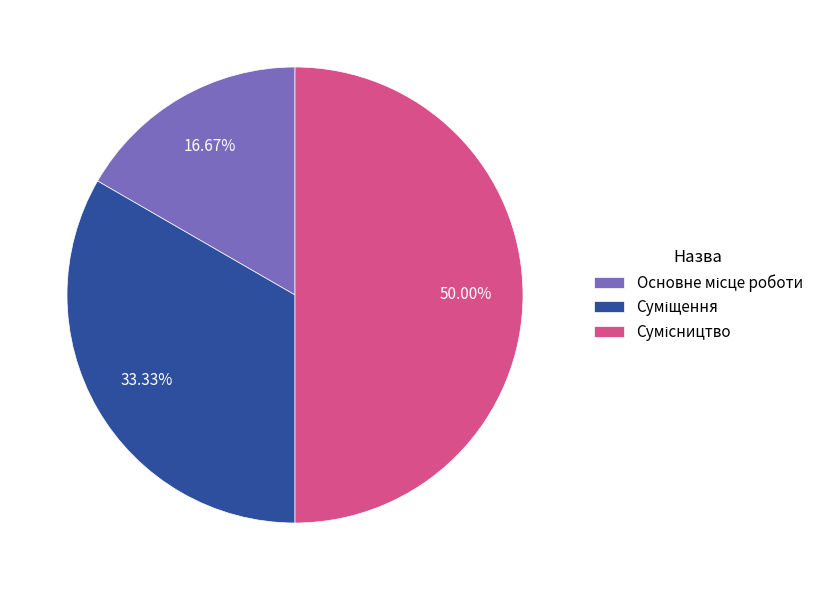

To the nearest percent, what is the difference between the Сумісництво and Основне місце роботи slice percentages?

33%